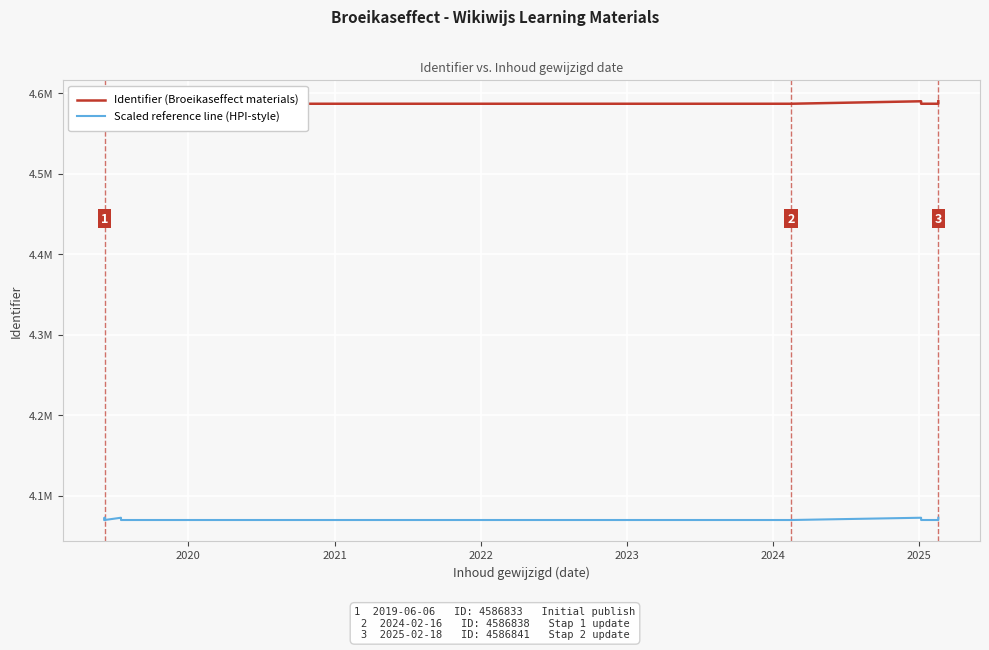

Is the value of Identifier (Broeikaseffect materials) at 10 greater than the value of Scaled reference line (HPI-style) at 2022?

Yes